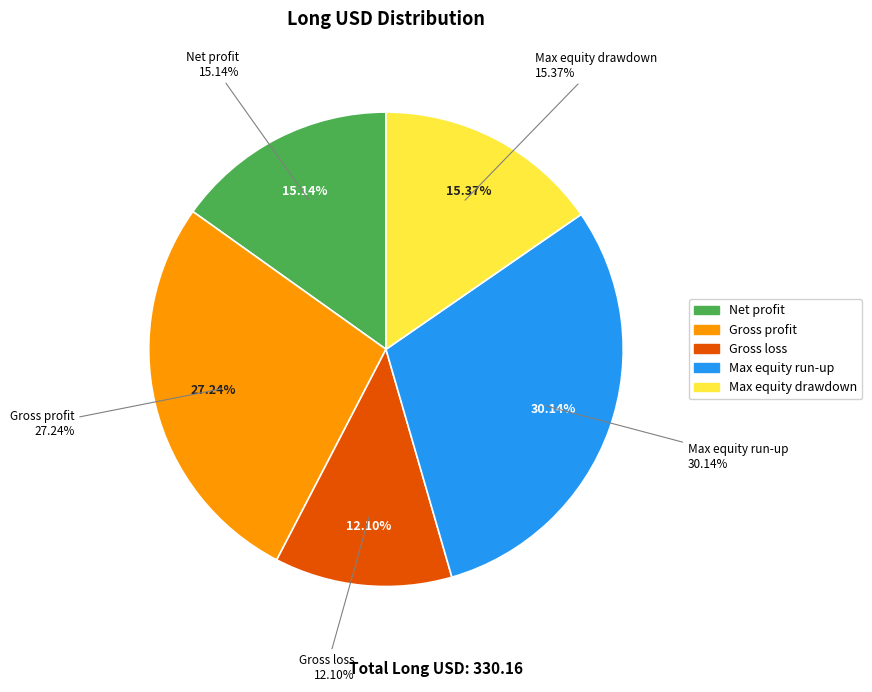

How many slices are in this pie chart?

5